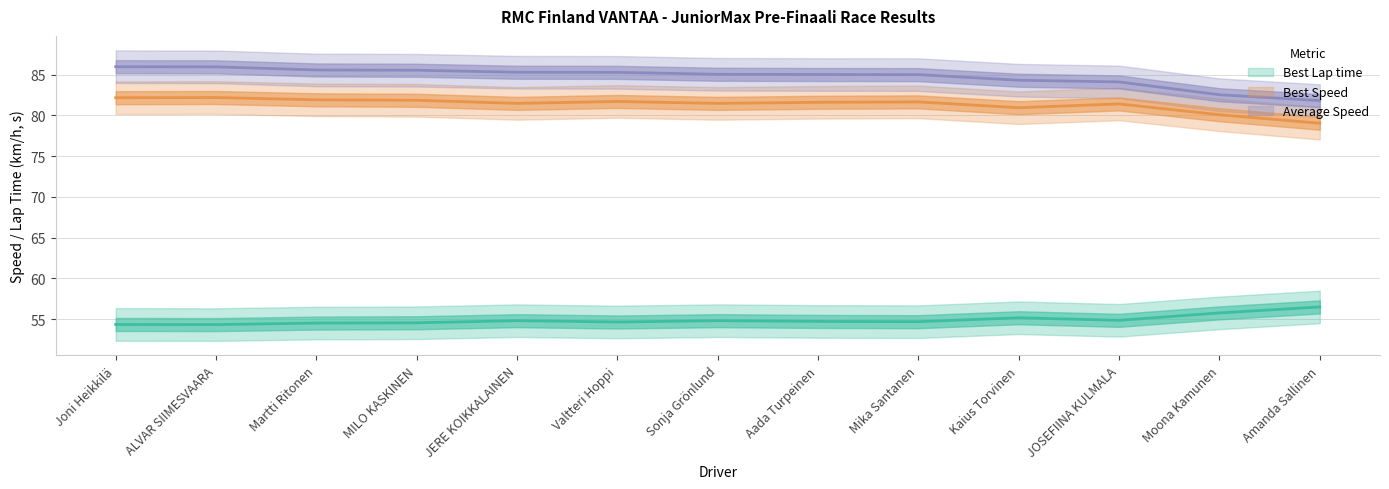

Which label corresponds to the largest value in the chart?

Joni Heikkilä